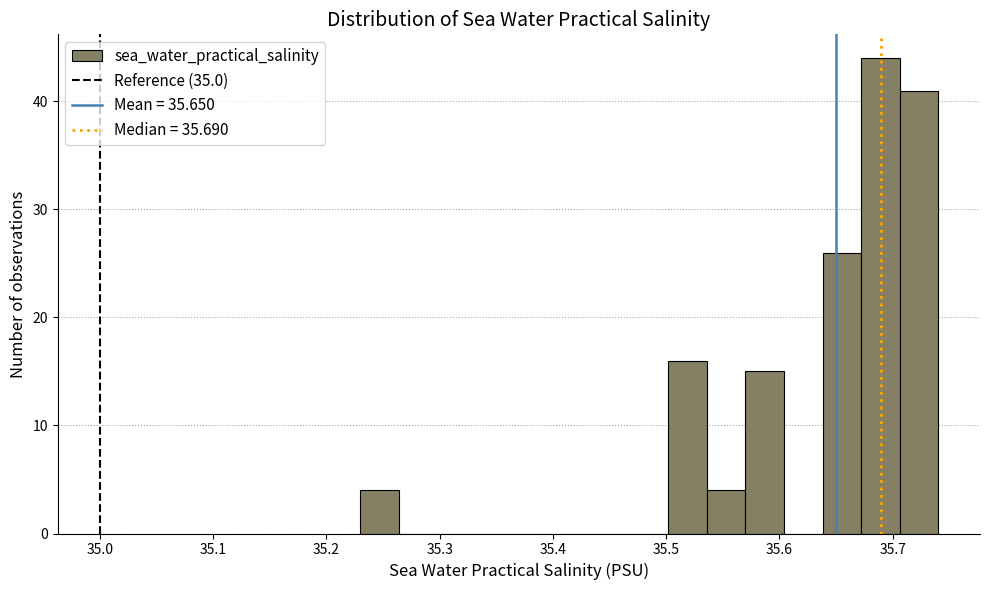

Read against the x-axis, roughly where is the centre of the tallest bar?

35.69